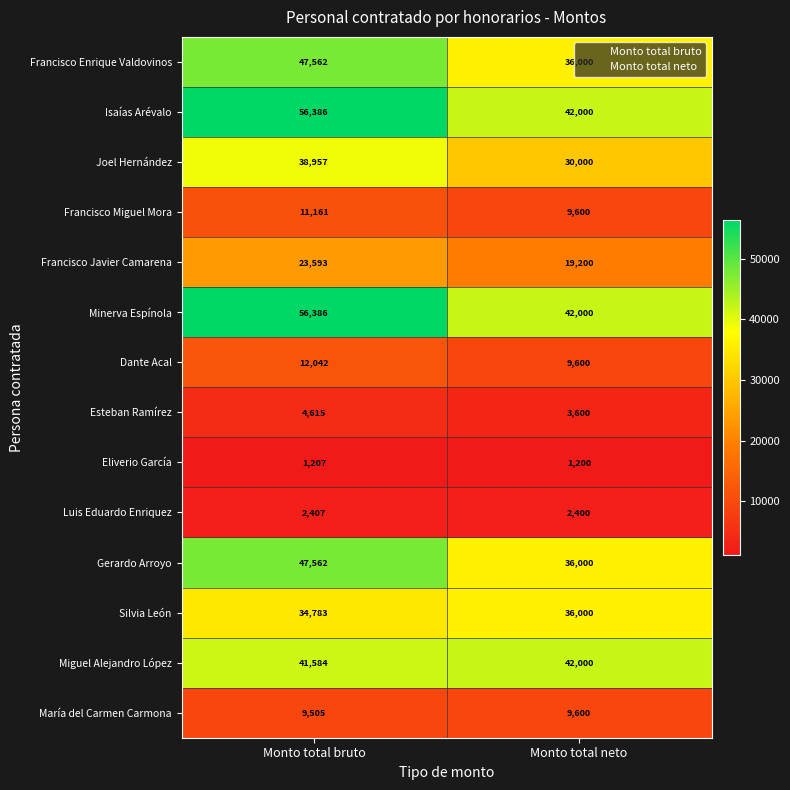

What is the total value across all series at Monto total neto?

319200